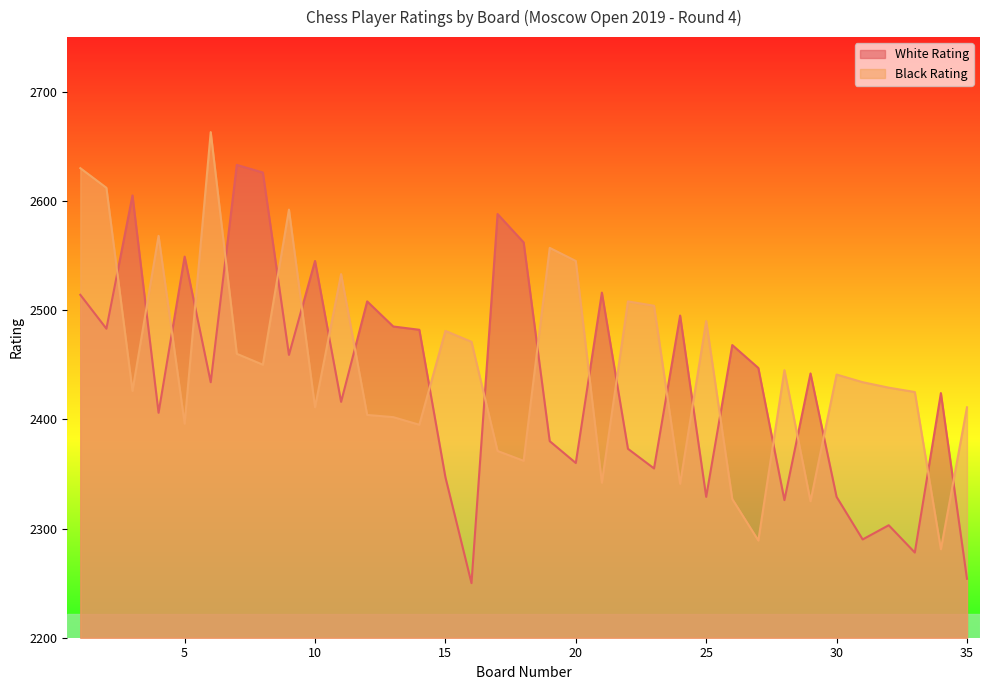

Which series has the widest spread of values?

White Rating